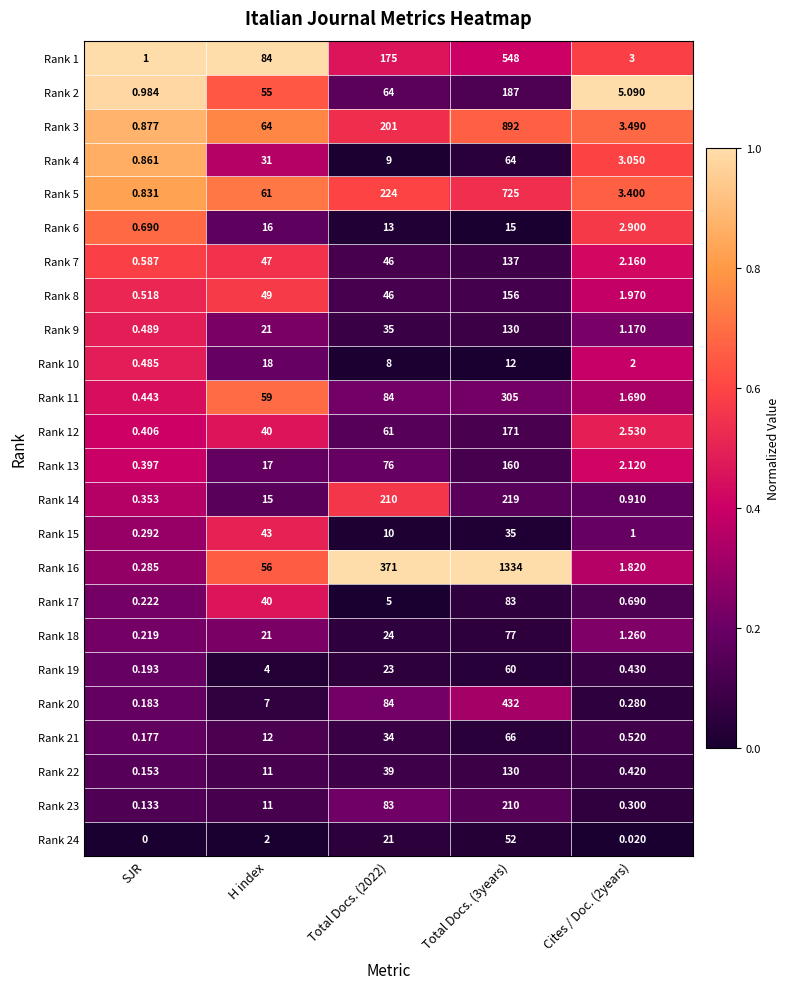

Is the value of Rank 2 at Total Docs. (2022) greater than the value of Rank 9 at SJR?

Yes